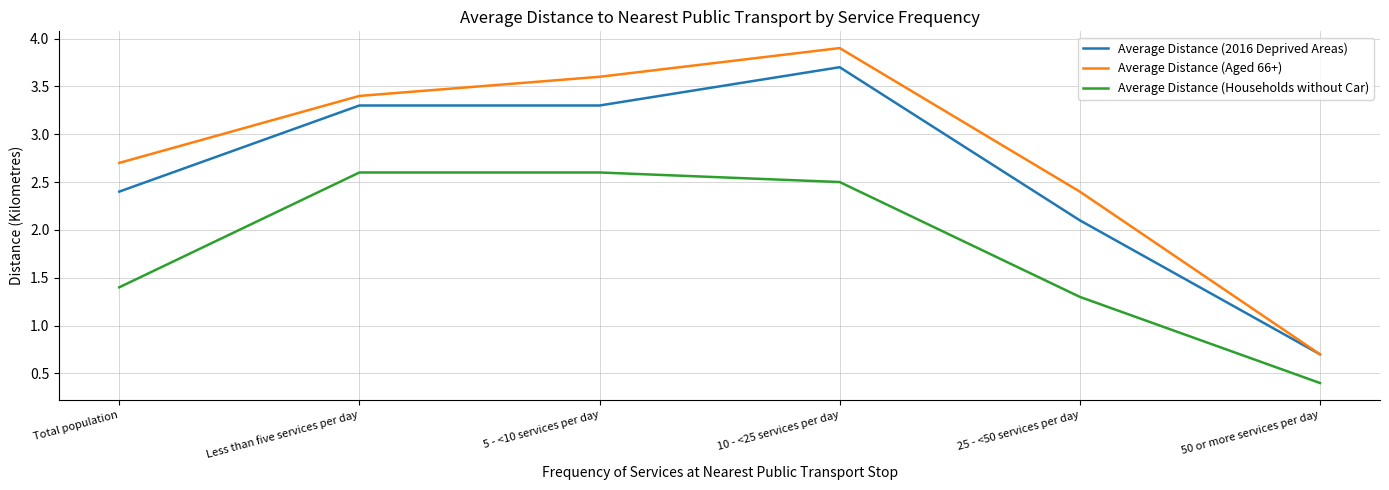

What is the difference between the highest and lowest values at 5 - <10 services per day?

1.0